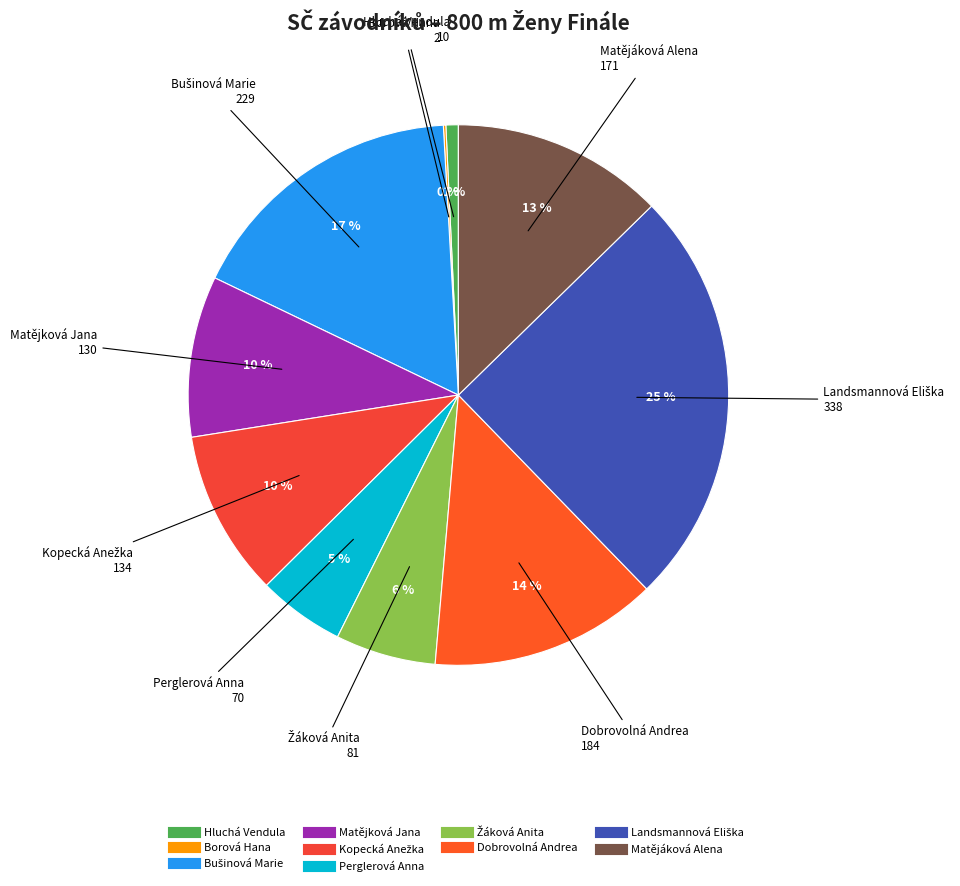

Does any single category account for the majority?

No